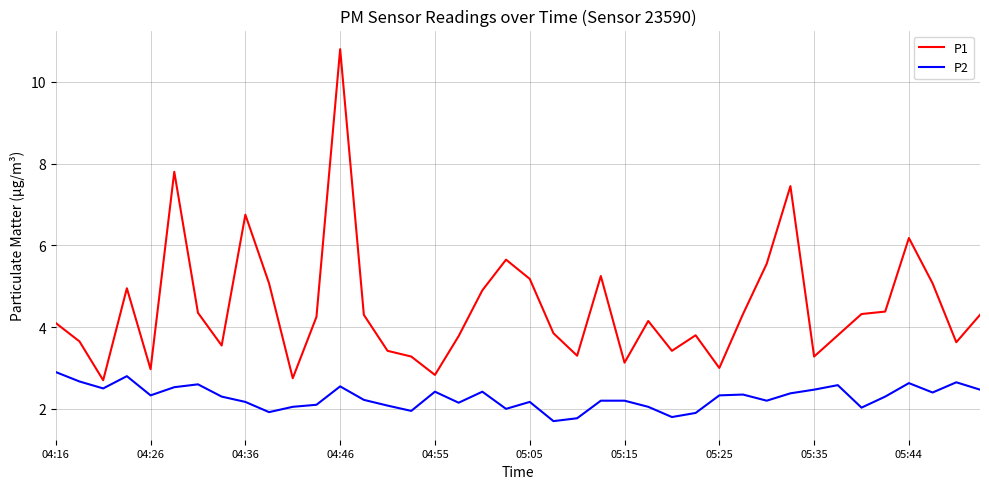

What is the smallest value displayed?

1.7